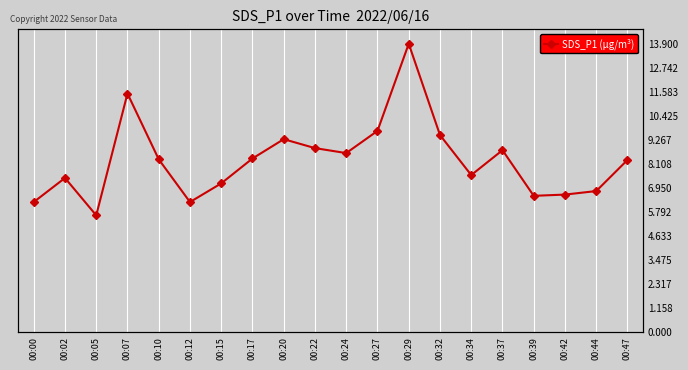

Approximately how many times larger is the value at 00:17 compared to 00:32?

0.9